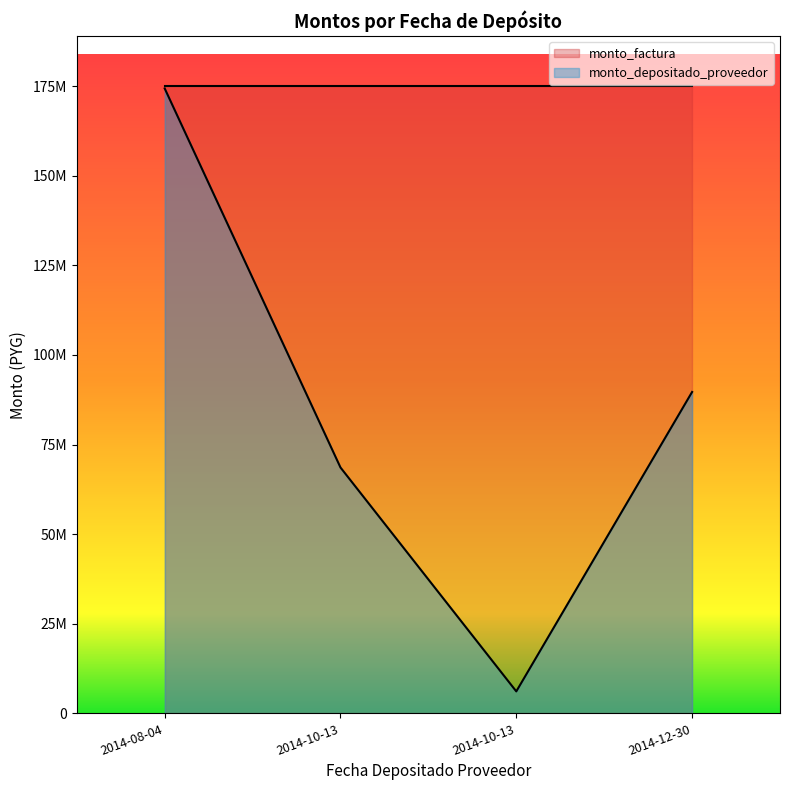

Which has a higher value, 2014-08-04 or 2014-10-13?

2014-08-04